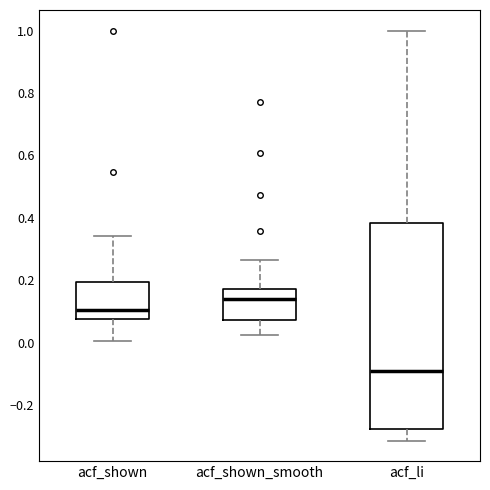

Where does the upper whisker of the box for acf_shown_smooth end on the y-axis? The values are not printed on the chart, so give them approximately, as read against the axis.

0.26